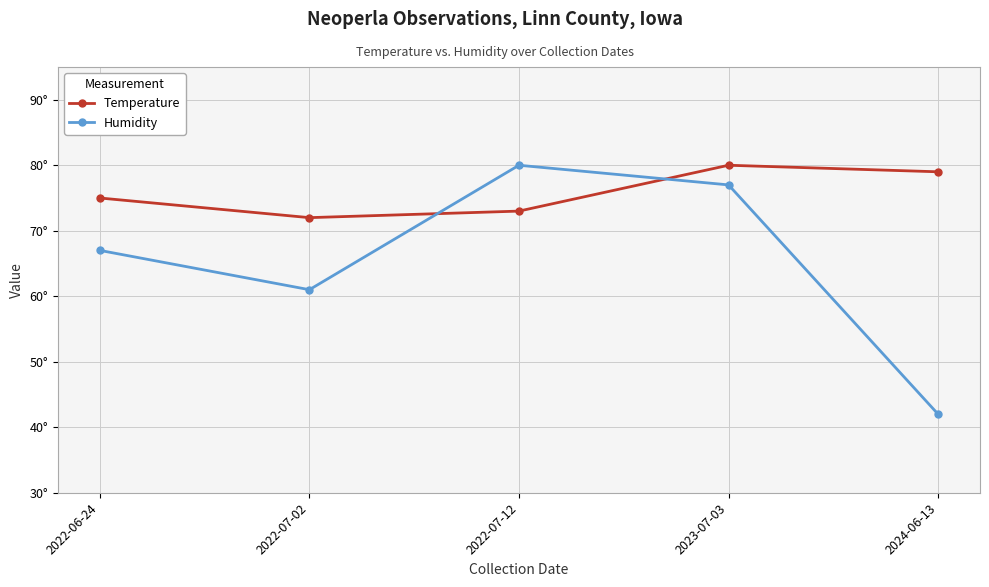

At which category does Humidity reach its first local peak?

2022-07-12